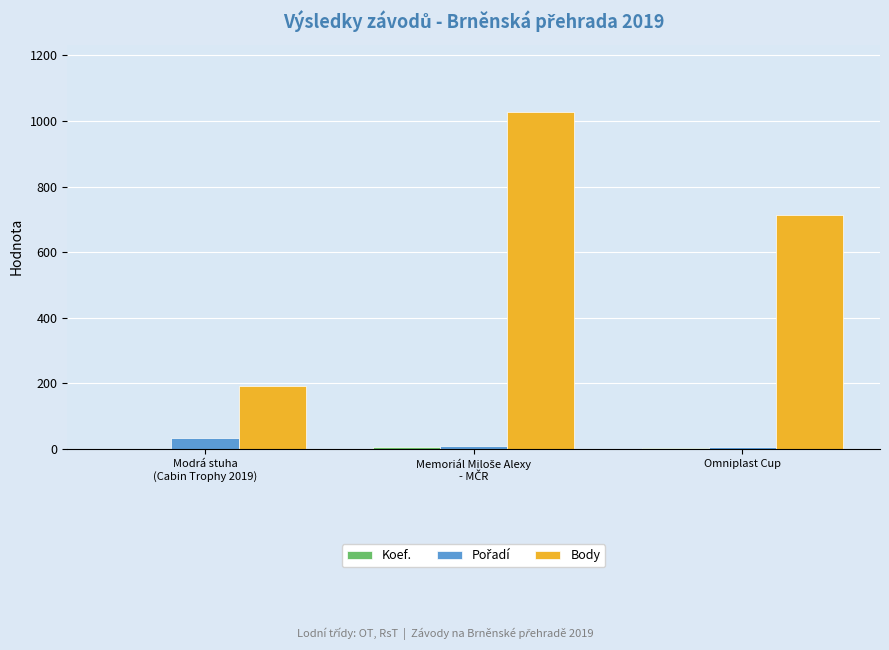

Count the number of categories in the chart.

3